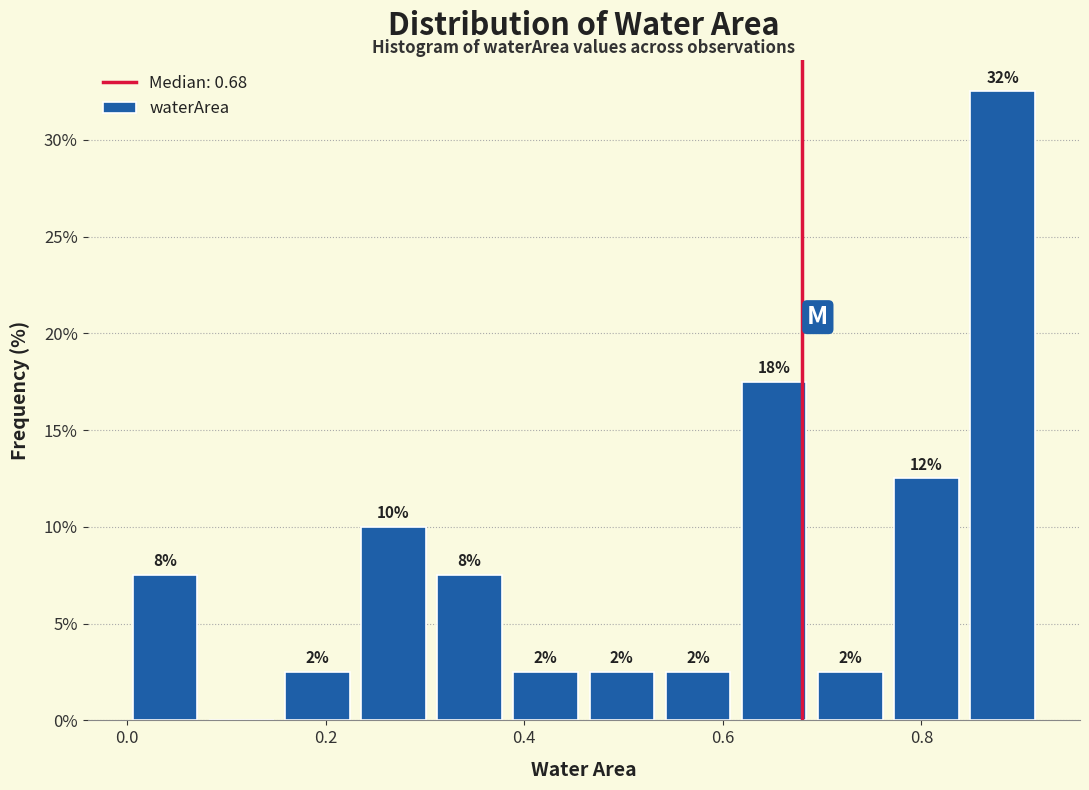

Read against the x-axis, roughly where is the centre of the tallest bar?

0.88